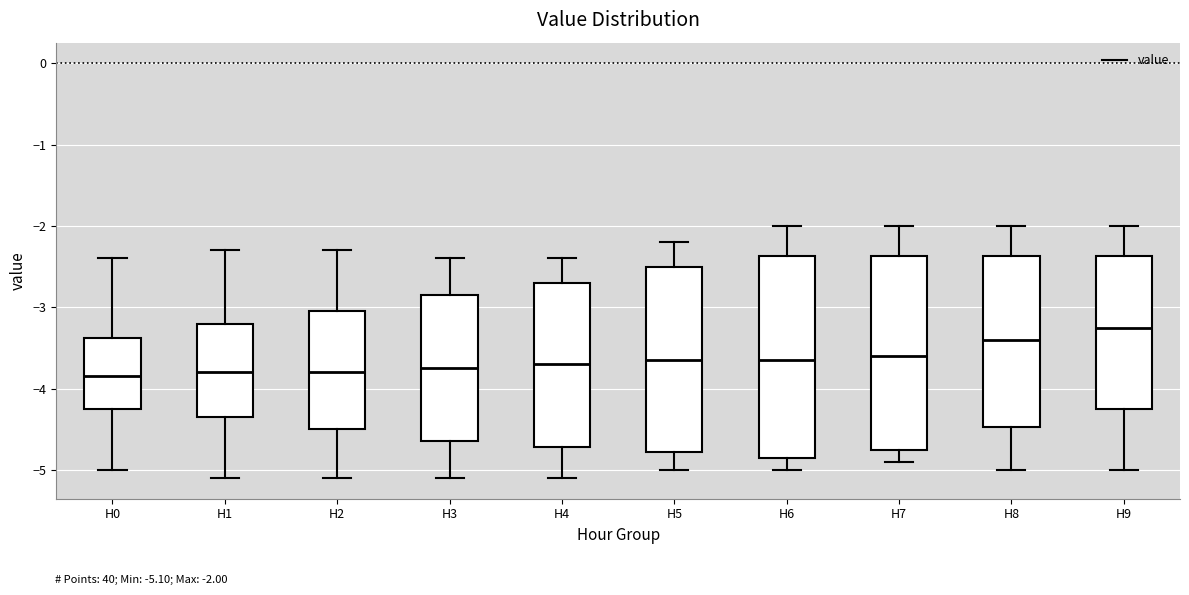

Reading left to right, read every box against the y-axis: the position of its median line, the range the box covers, and the ends of its whiskers. The values are not printed on the chart, so give them approximately, as read against the axis.

H0: median -3.8, box -4.2 to -3.4, whiskers -5.0 to -2.4
H1: median -3.8, box -4.3 to -3.2, whiskers -5.1 to -2.3
H2: median -3.8, box -4.5 to -3.0, whiskers -5.1 to -2.3
H3: median -3.7, box -4.6 to -2.8, whiskers -5.1 to -2.4
H4: median -3.7, box -4.7 to -2.7, whiskers -5.1 to -2.4
H5: median -3.6, box -4.8 to -2.5, whiskers -5.0 to -2.2
H6: median -3.6, box -4.8 to -2.4, whiskers -5.0 to -2.0
H7: median -3.6, box -4.7 to -2.4, whiskers -4.9 to -2.0
H8: median -3.4, box -4.5 to -2.4, whiskers -5.0 to -2.0
H9: median -3.2, box -4.2 to -2.4, whiskers -5.0 to -2.0